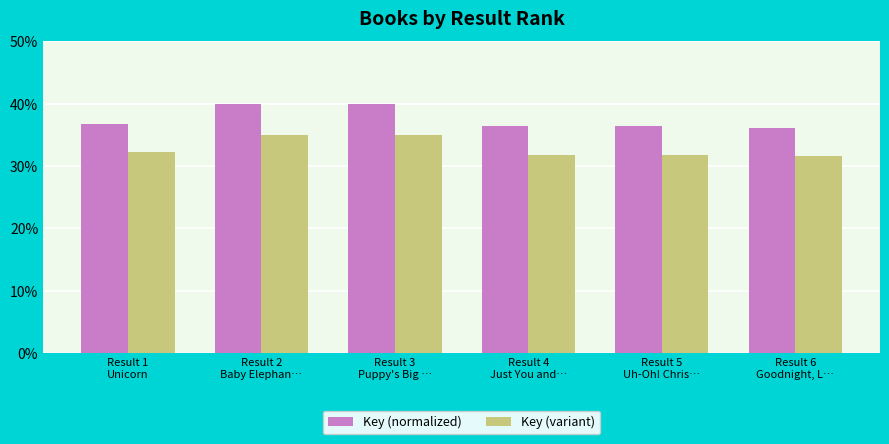

The value of Key (normalized) at Result 2
Baby Elephan… is 24.1. True or false?

False